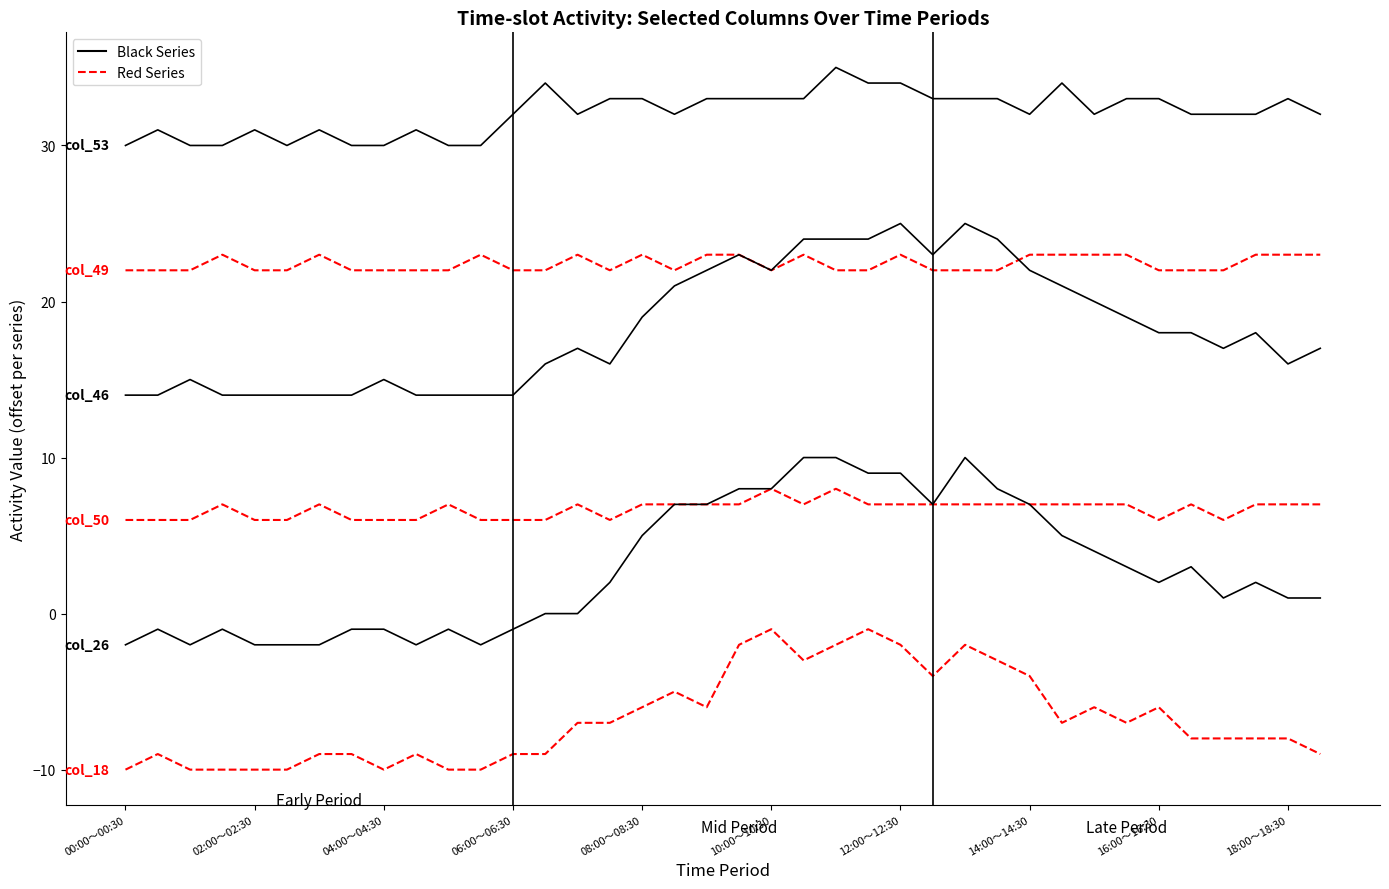

How many lines are shown in the chart?

2